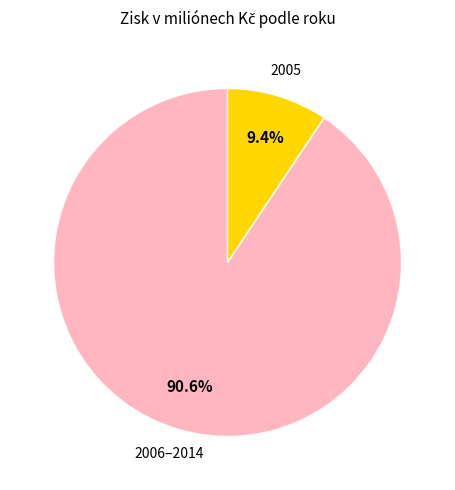

Which slice is the largest?

2006–2014